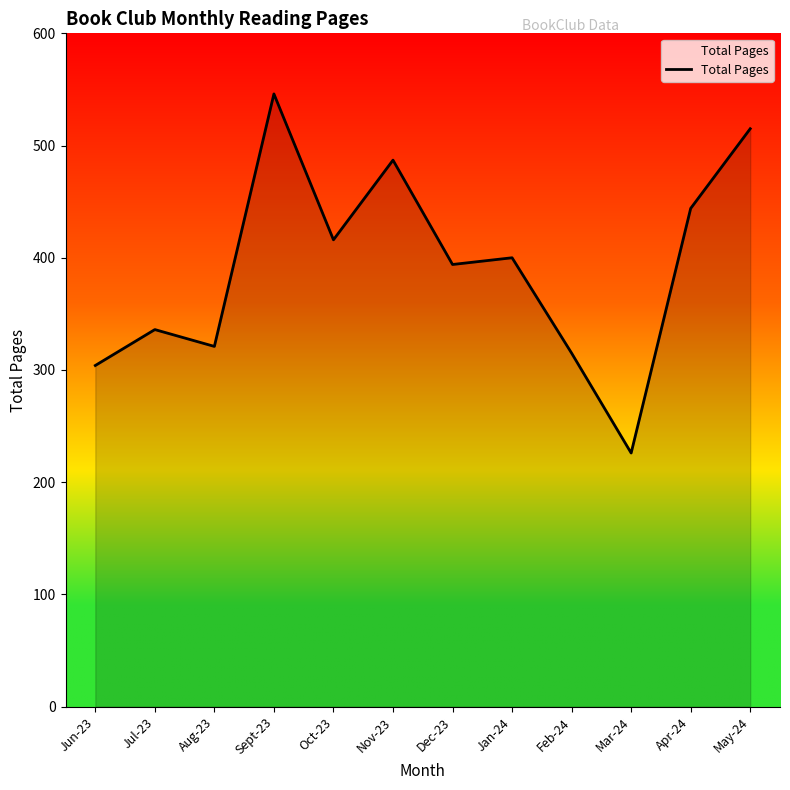

What is the smallest value displayed?

226